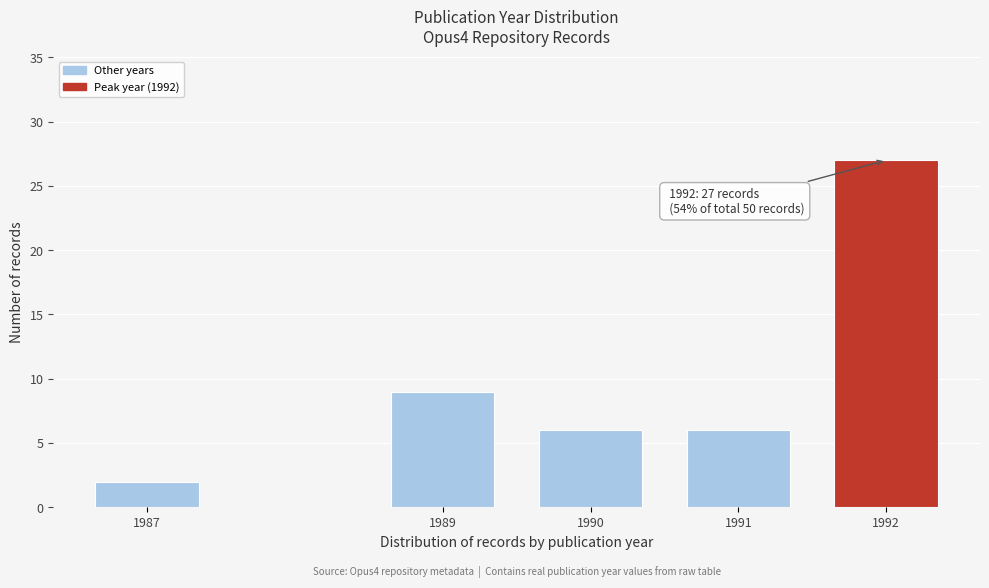

Reading right to left, extract all data points from this chart.

27	6	6	9	2